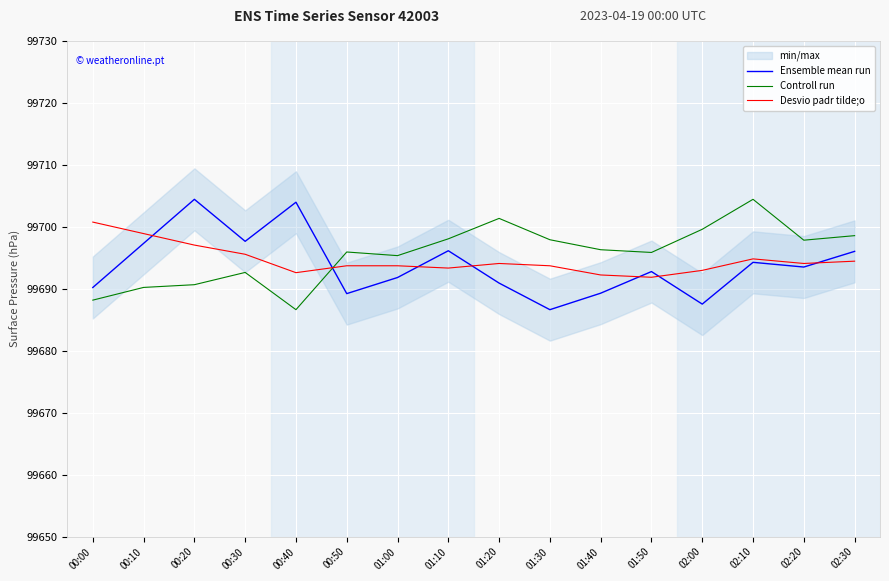

Is it true that Desvio padr tilde;o equals 159292.0 at 00:40?

False